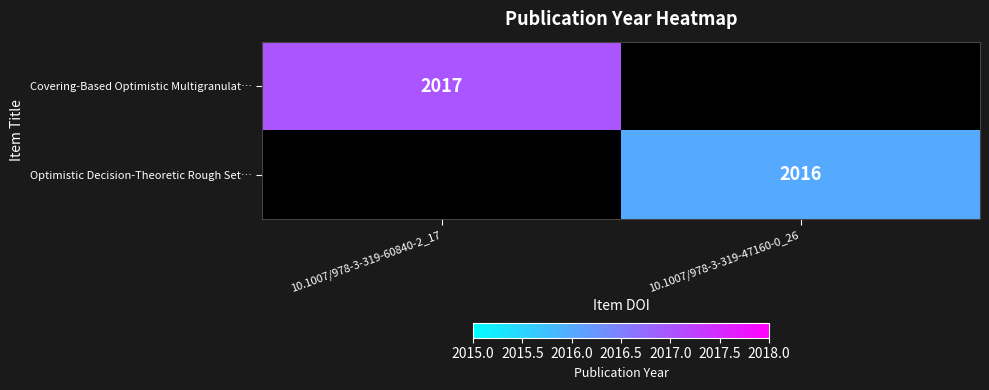

The Optimistic Decision-Theoretic Rough Set… series shows 702 at 10.1007/978-3-319-47160-0_26. True or false?

False